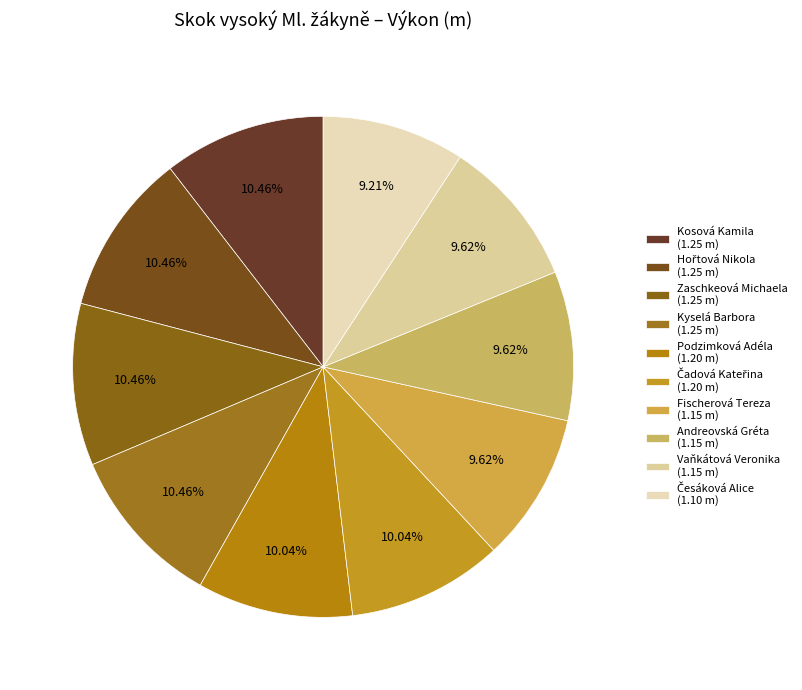

Which category has the smallest portion of the pie?

Česáková Alice